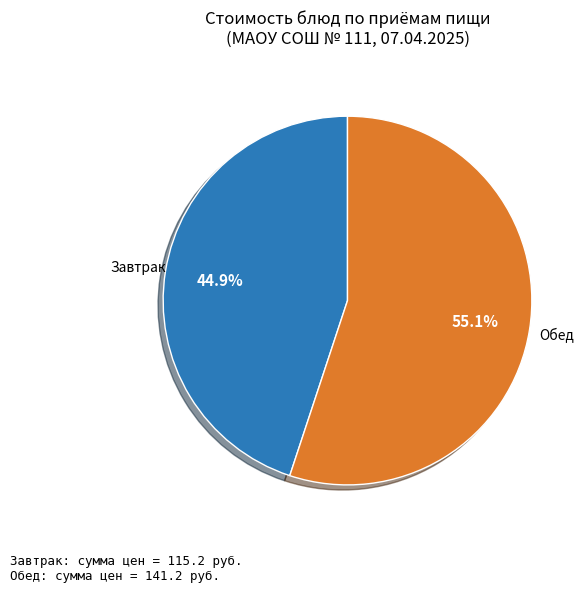

Is there any slice that represents more than half of the pie?

Yes